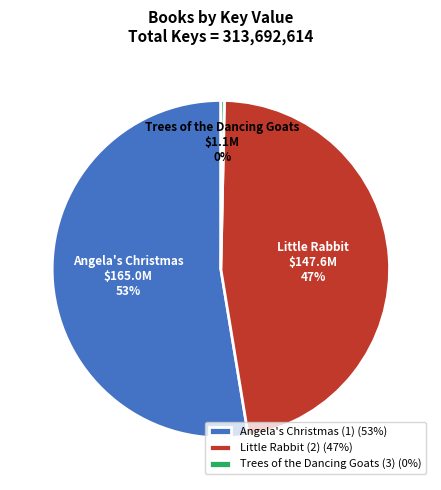

Which category accounts for the majority?

Angela's Christmas (1)